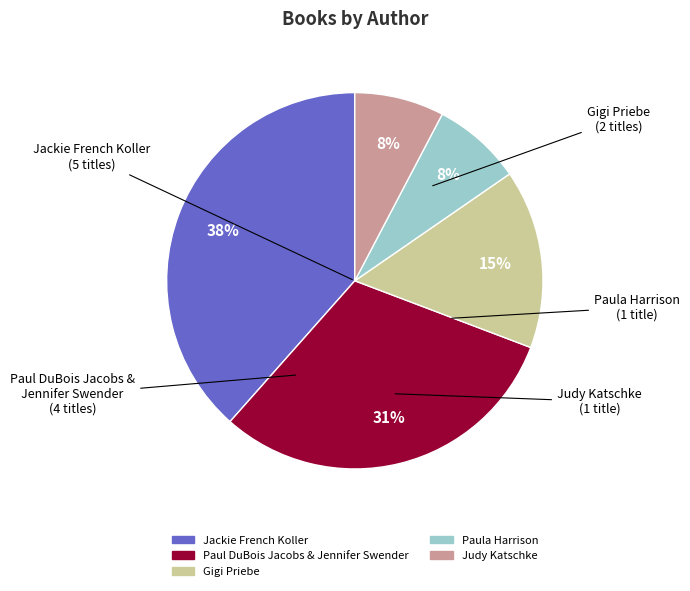

Combined, do Judy Katschke and Paula Harrison account for over 50%?

No